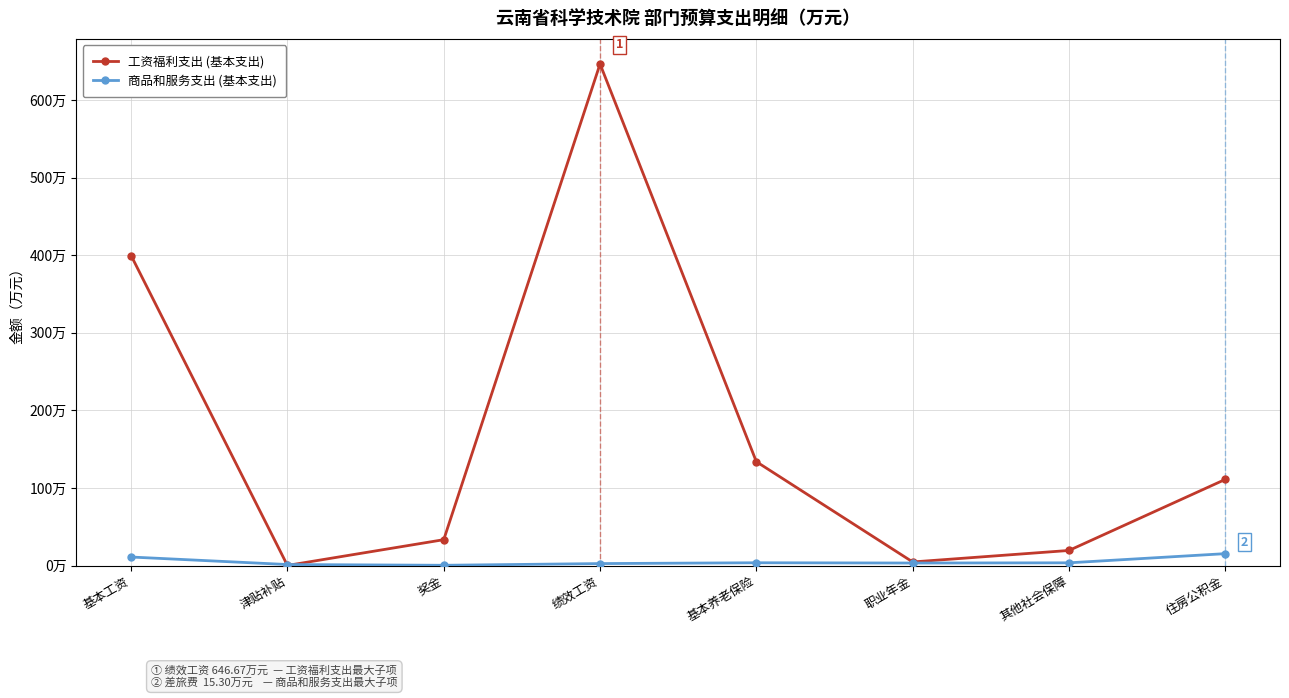

Does the chart have visible grid lines?

Yes